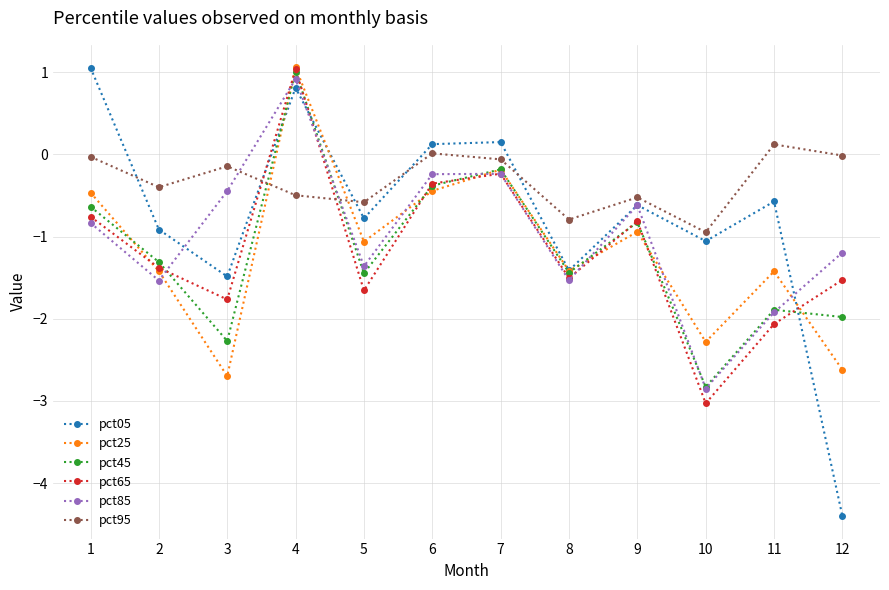

The pct45 series shows -1.9 at 11. True or false?

True